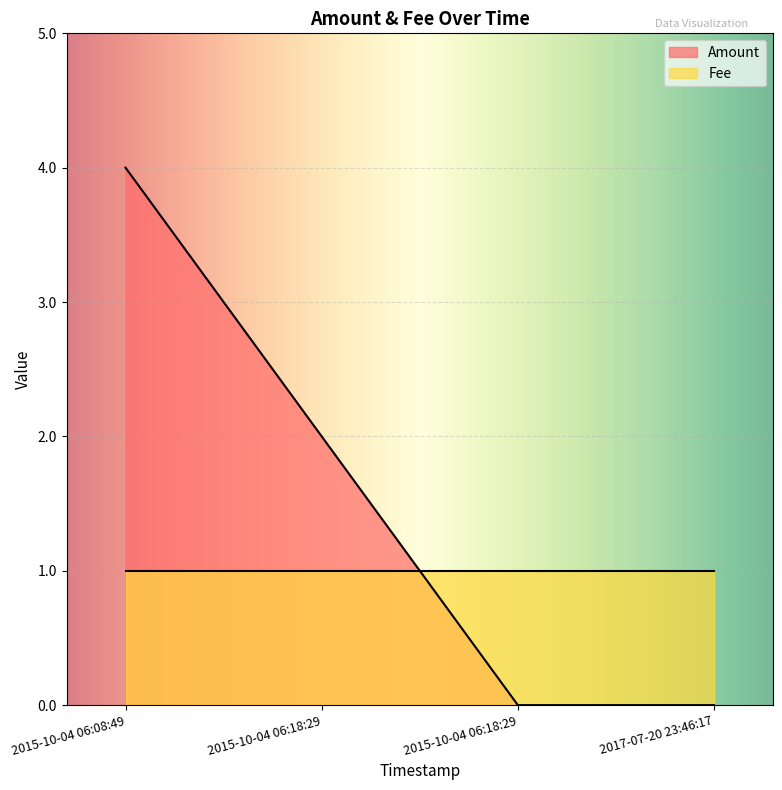

What is the total value across all series at 2015-10-04 06:08:49?

5